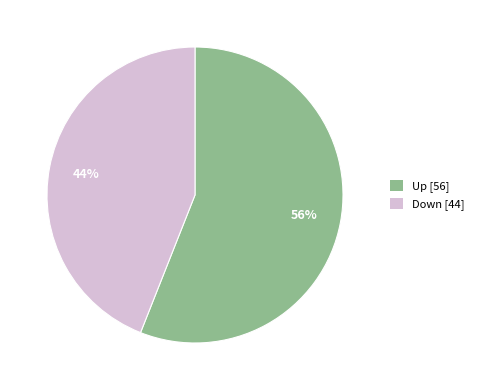

What percentage is the Up slice, to the nearest percent?

56%